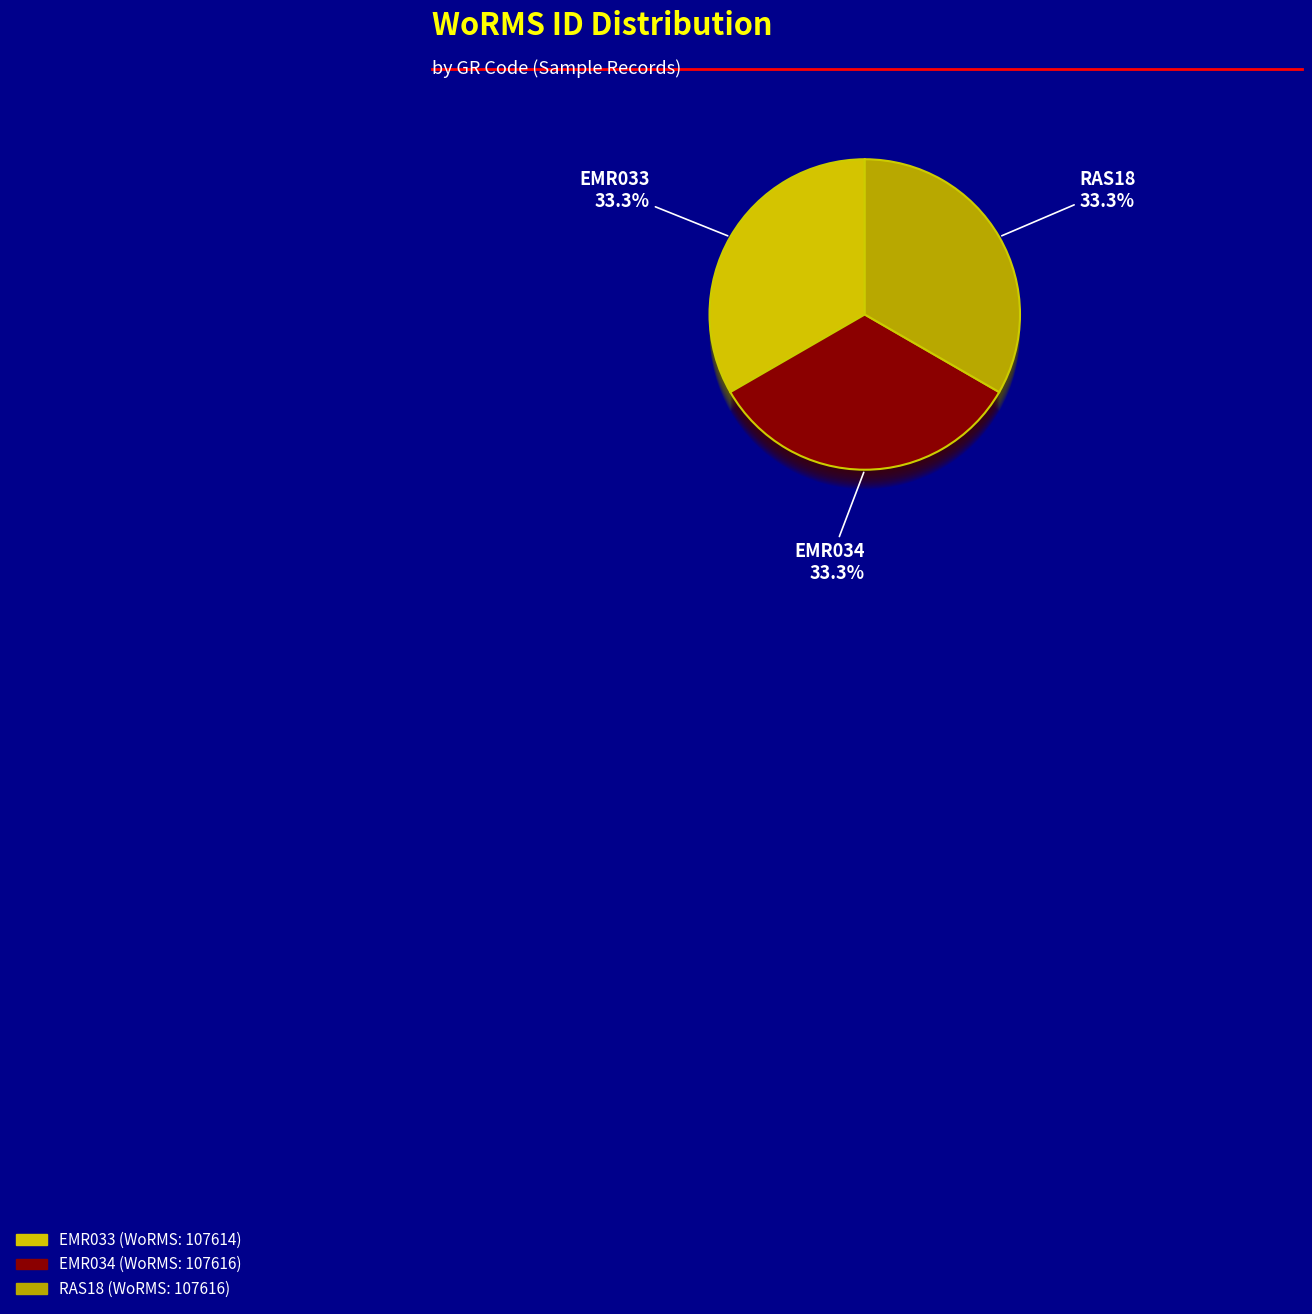

What is the smallest slice in the pie chart?

EMR033